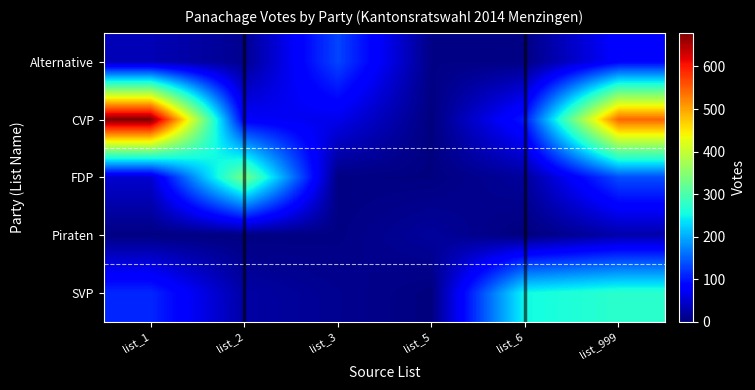

Reading left to right, transcribe all the data shown in this chart.

Alternative: list_1=33	list_2=11	list_3=131	list_5=5	list_6=4	list_999=83
CVP: list_1=679	list_2=76	list_3=65	list_5=1	list_6=102	list_999=544
FDP: list_1=48	list_2=336	list_3=3	list_5=2	list_6=18	list_999=136
Piraten: list_1=3	list_2=2	list_3=4	list_5=18	list_6=0	list_999=27
SVP: list_1=111	list_2=23	list_3=11	list_5=1	list_6=253	list_999=273